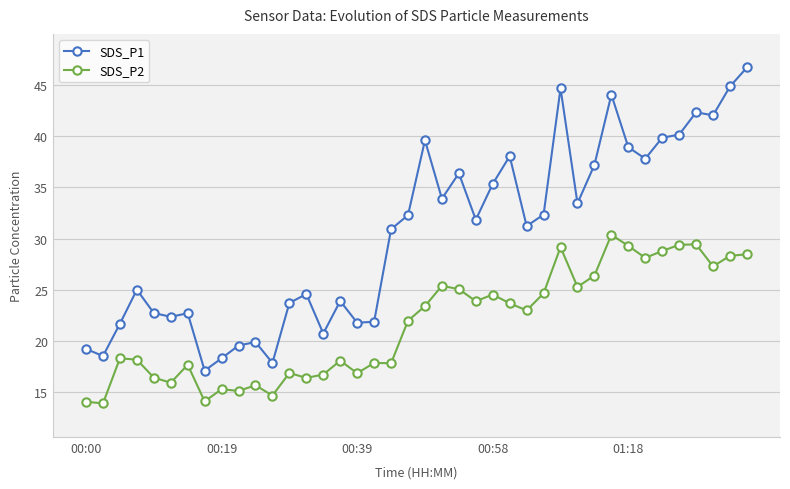

True or false: SDS_P2 and SDS_P1 intersect in this chart.

False